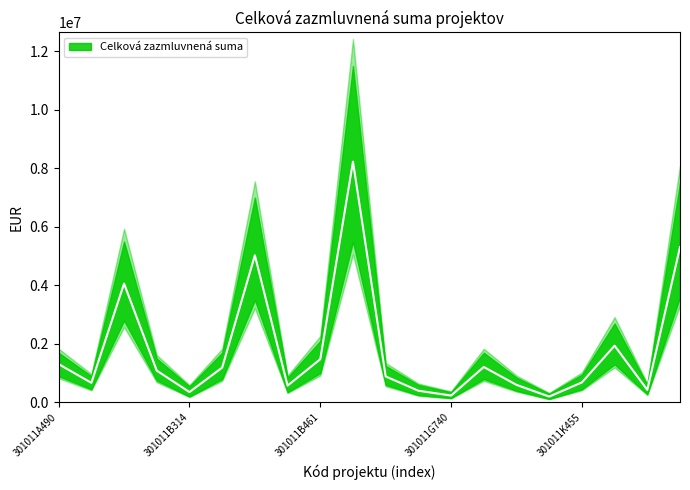

True or false: the data shows 272823 at 301011C180.

False